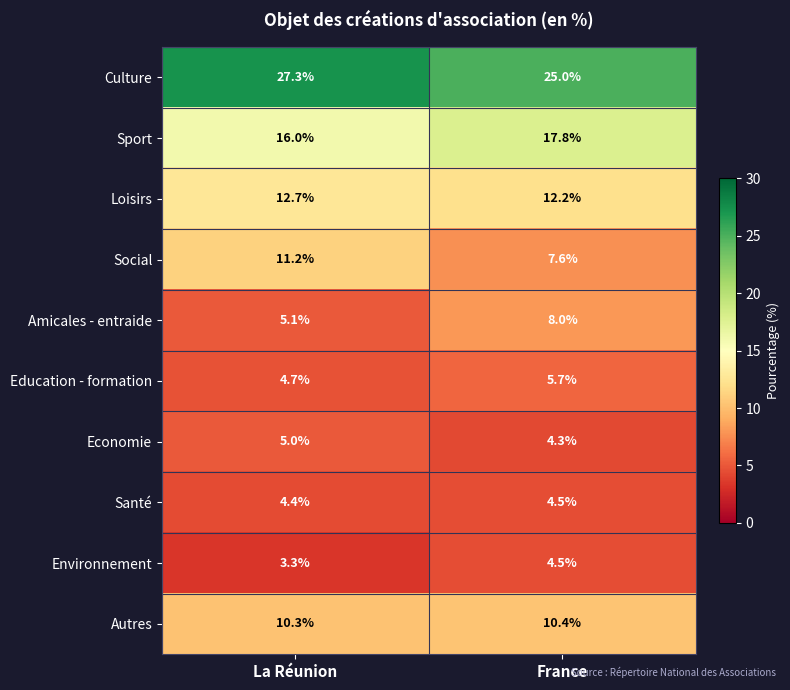

At how many categories does at least one series exceed 10?

2